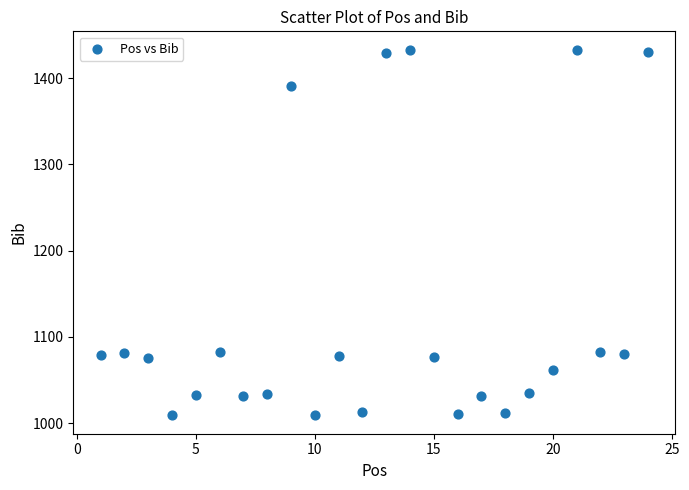

What is the range of Y values (max minus min)?

424